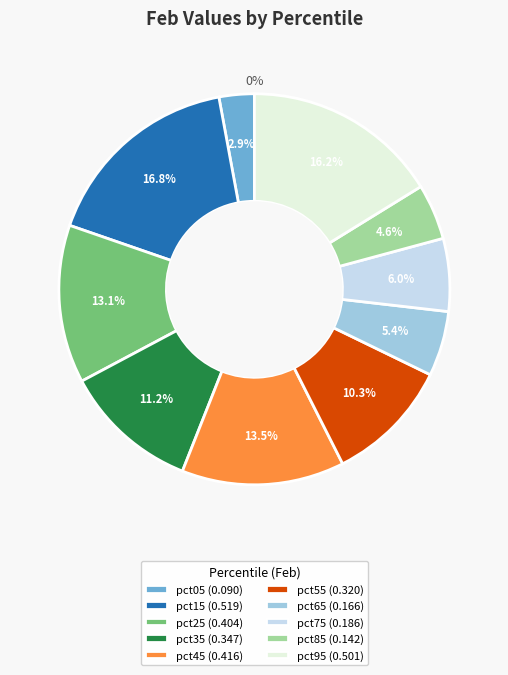

How many slices are in this pie chart?

10